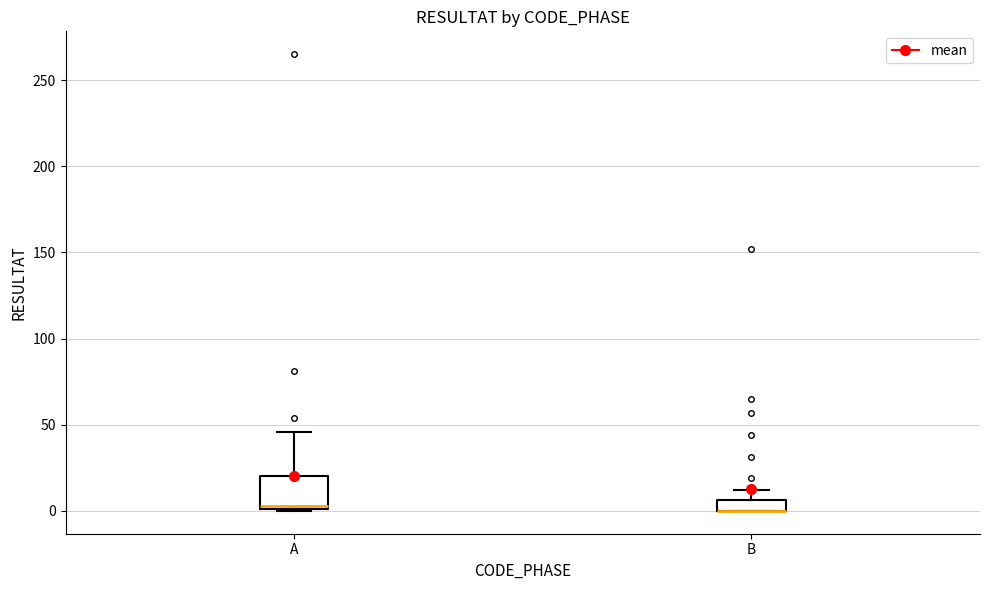

Which box is the tallest, from its lower edge to its upper edge?

A